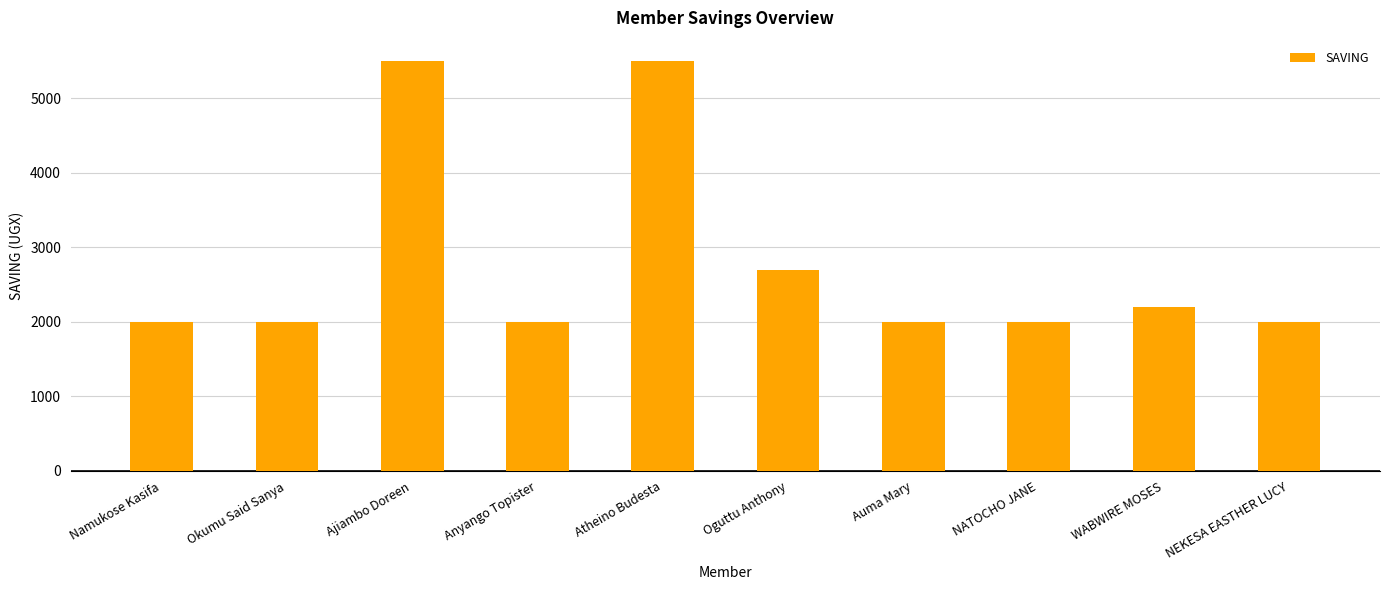

What is the minimum value shown in the chart?

2000